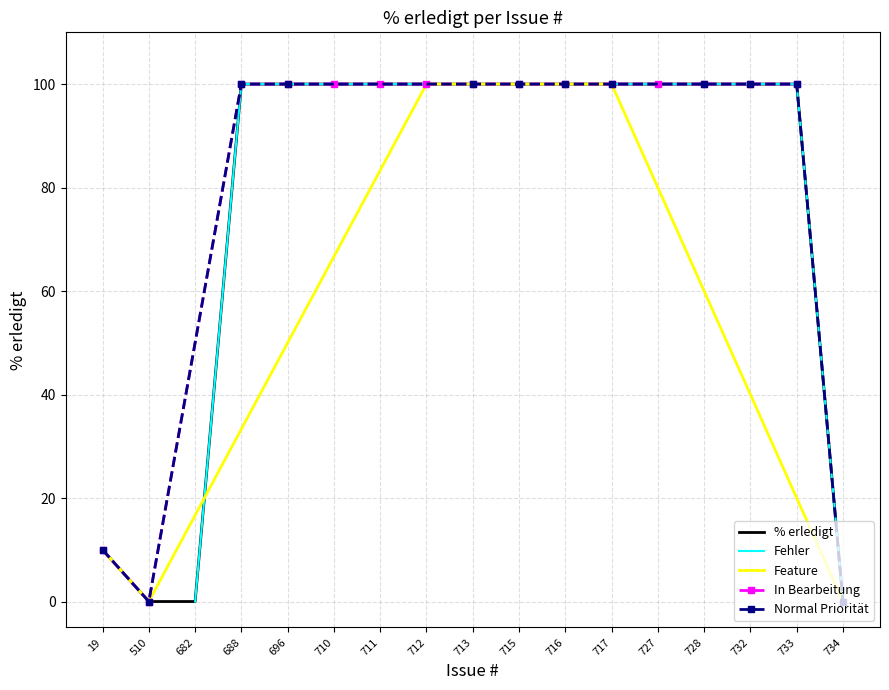

Which category has the lowest value across all series?

734